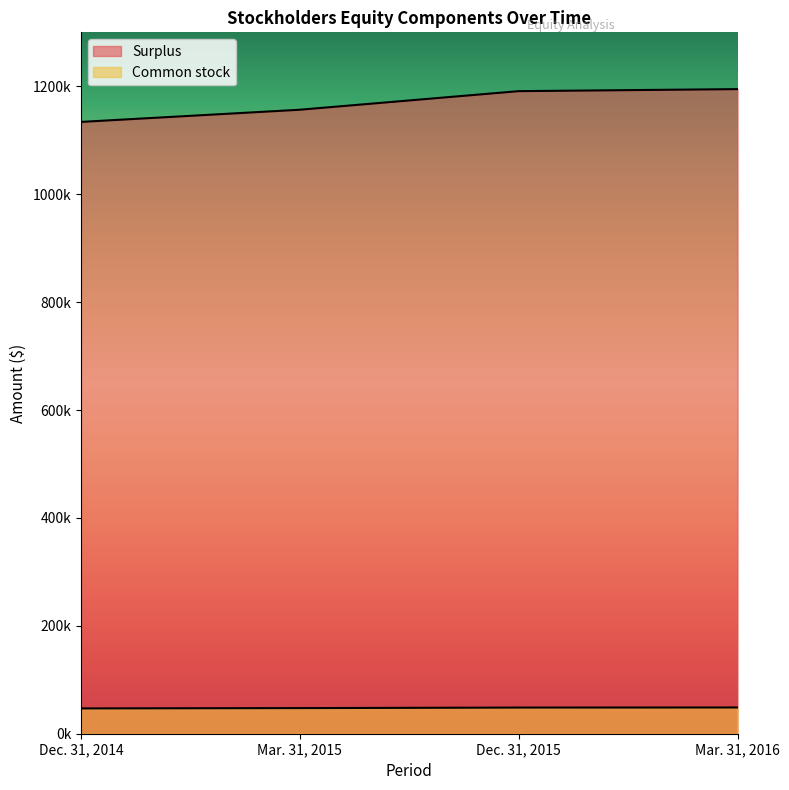

Which series has the widest spread of values?

Surplus